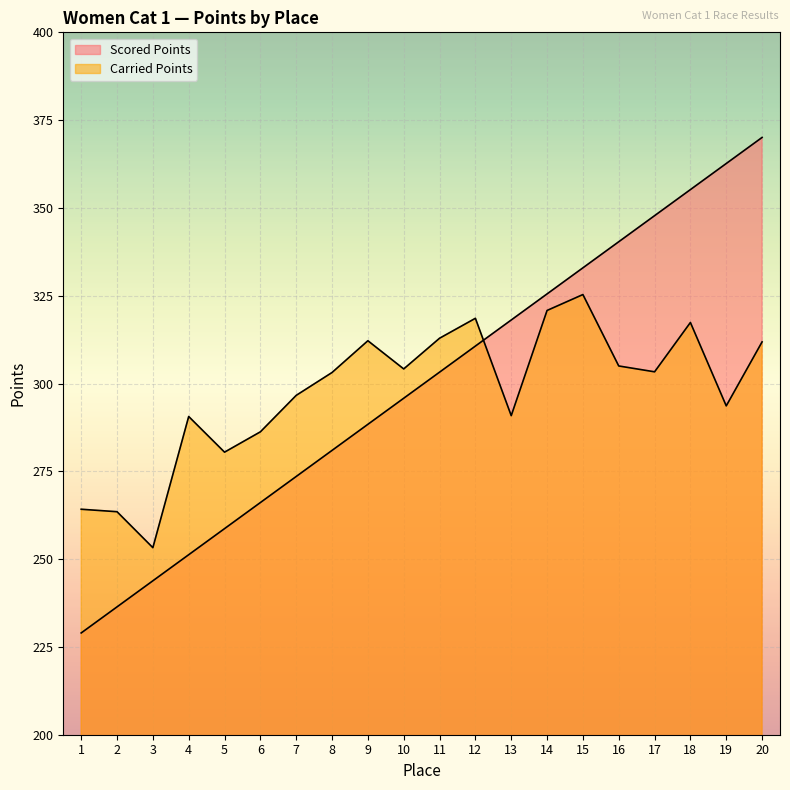

What is the difference between the maximum and second lowest values in the Scored Points series?

133.7